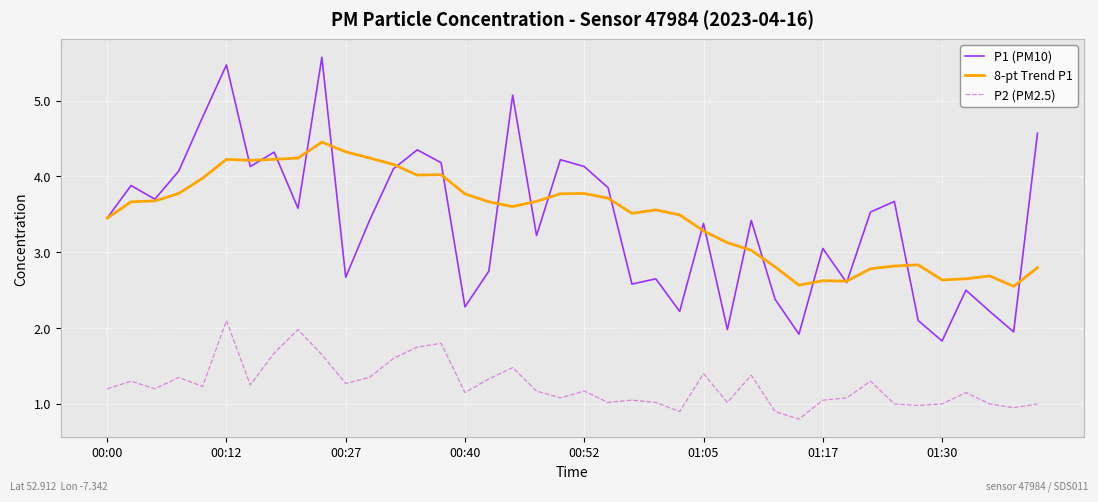

What is the highest value of the 8-pt Trend P1 series?

4.5